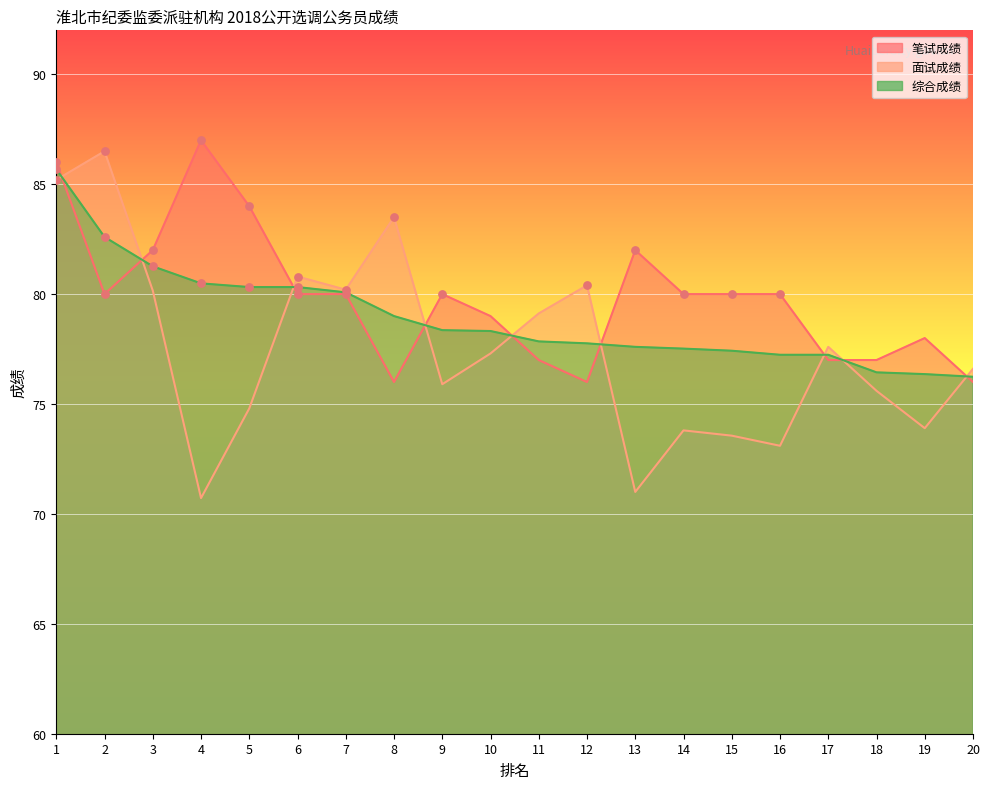

At how many categories does at least one series exceed 73?

20